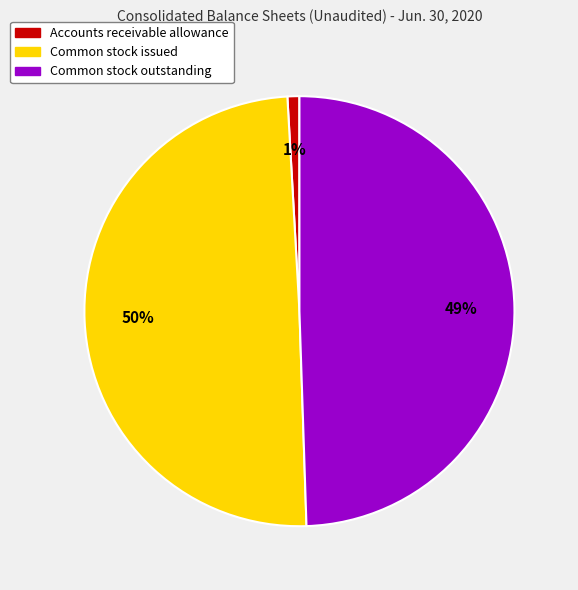

Is it true that Accounts receivable allowance is 11% of the pie?

False